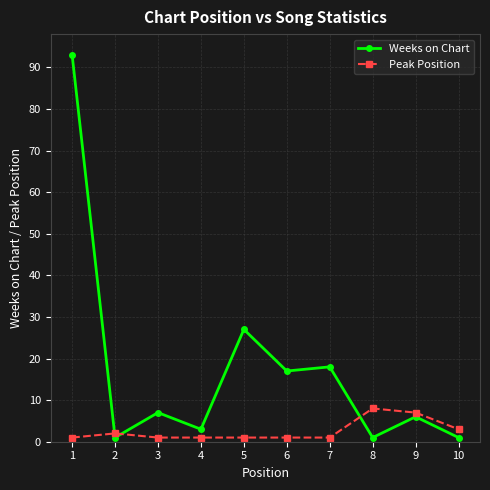

The value of Weeks on Chart at 6 is 17. True or false?

True